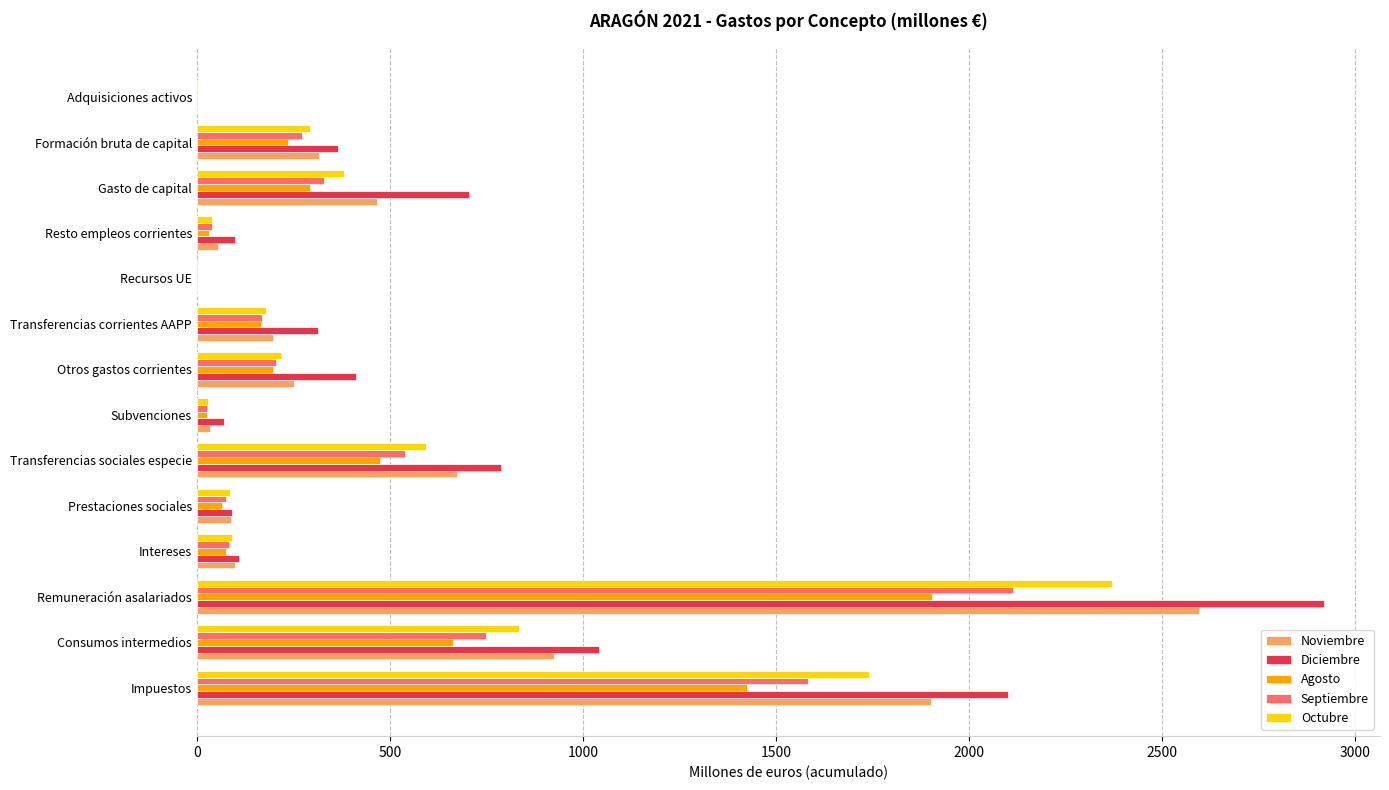

Which series changed the most between Intereses and Transferencias sociales especie?

Diciembre